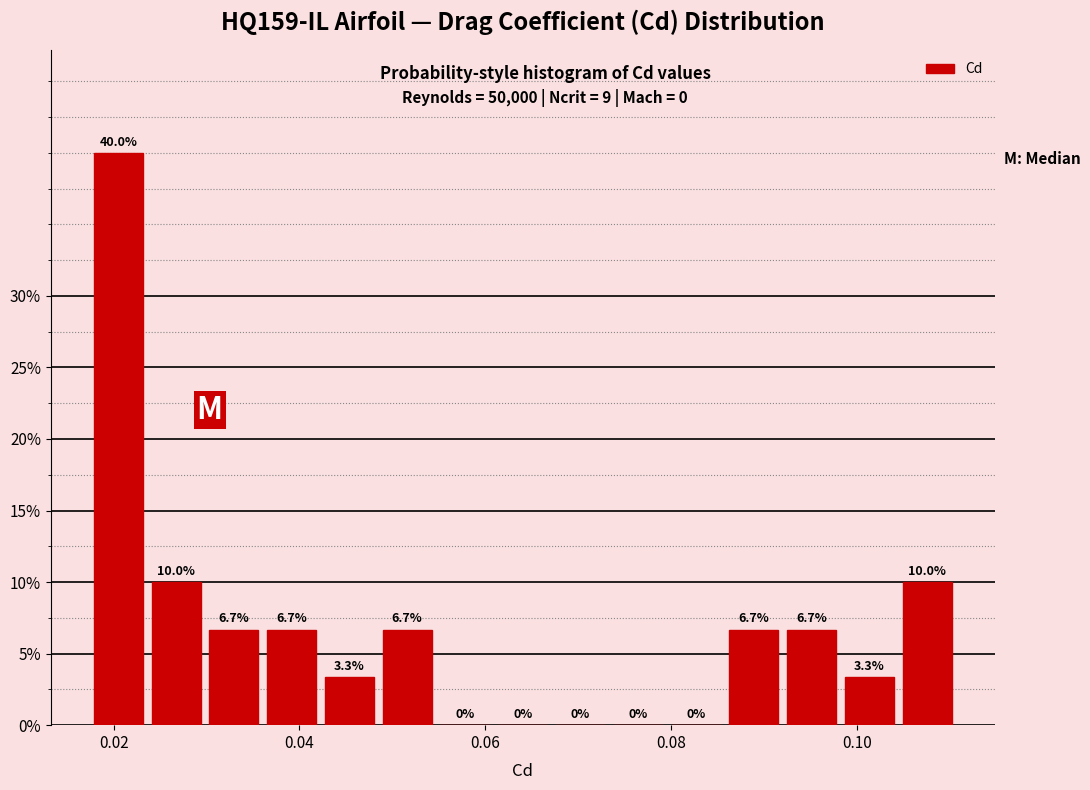

Read against the x-axis, roughly where is the centre of the tallest bar?

0.020